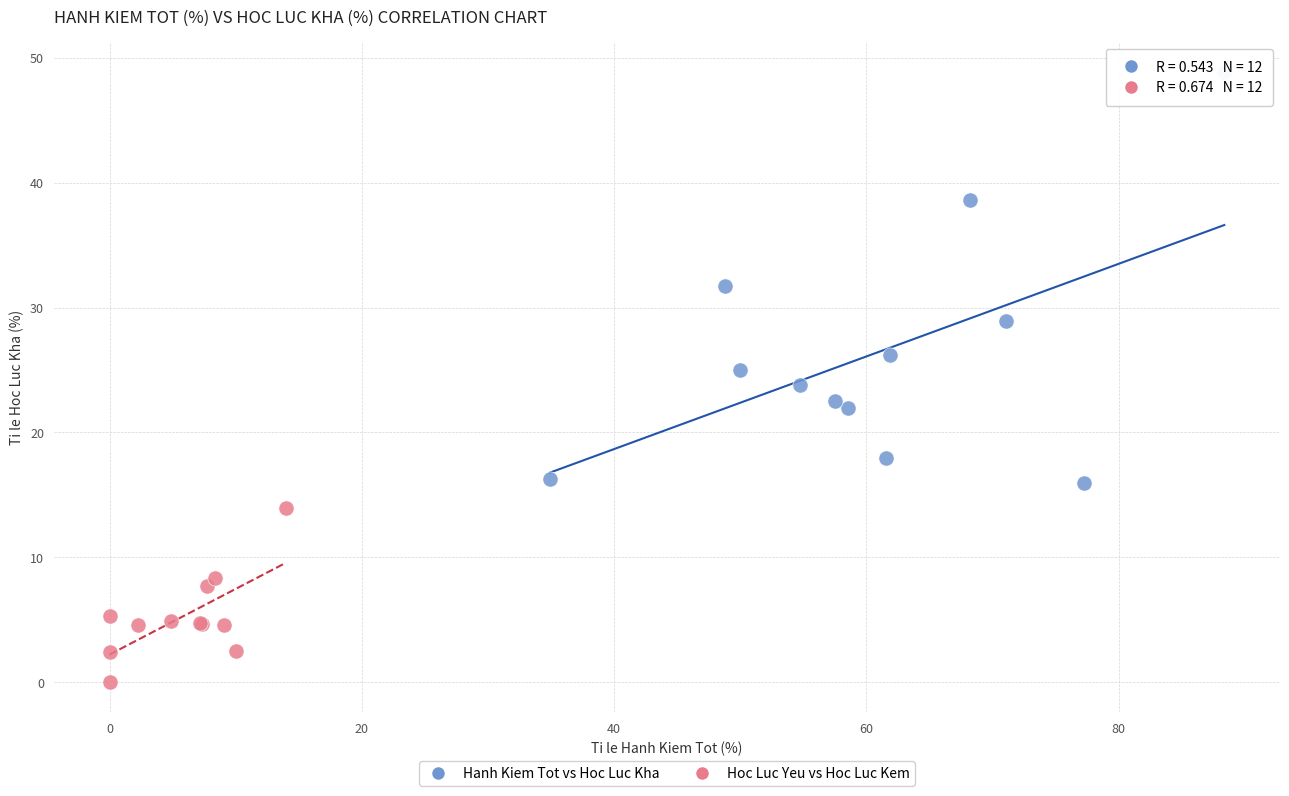

Which series has the largest Y range (max minus min)?

Hanh Kiem Tot vs Hoc Luc Kha